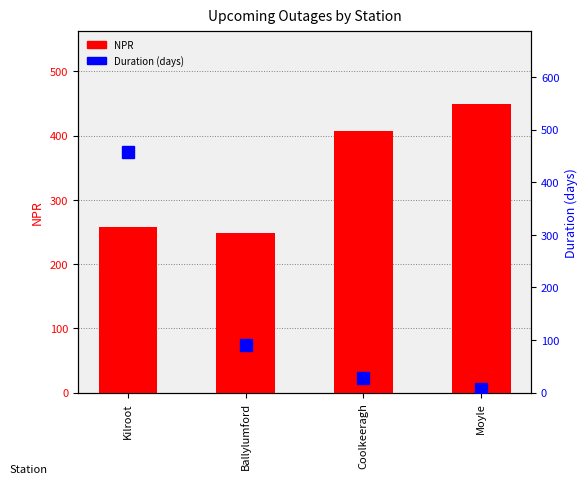

At which category is the sum across all series the highest?

Kilroot